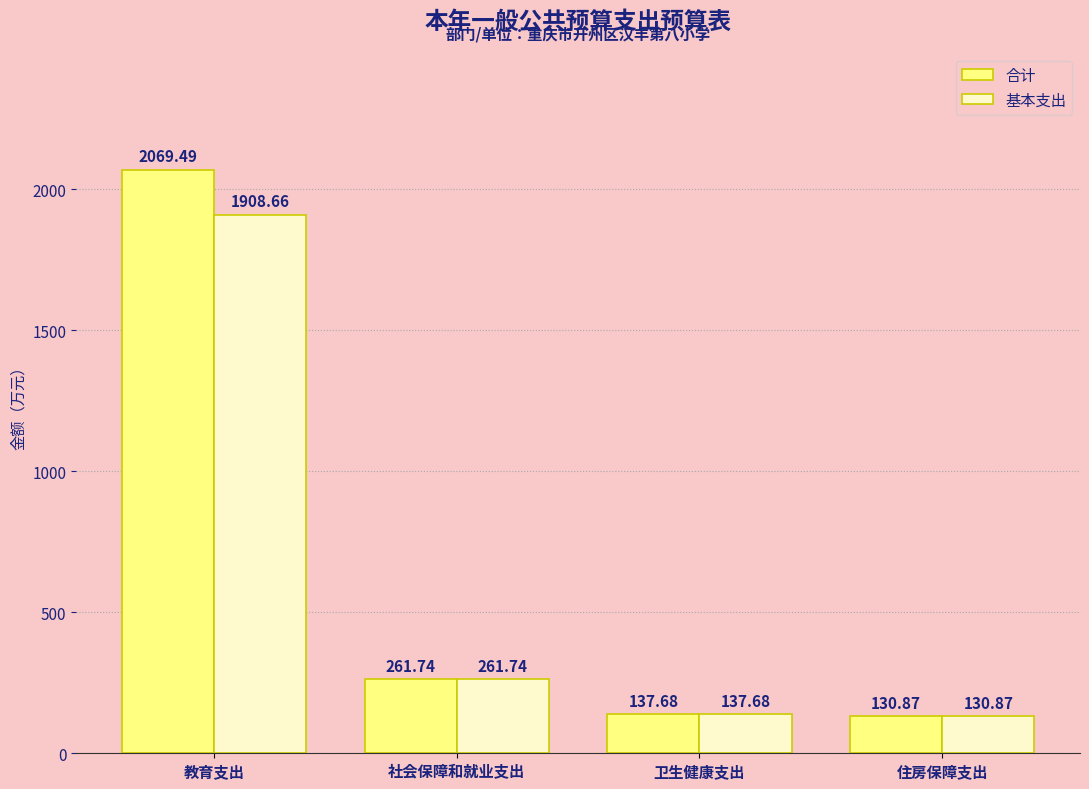

Where does the 基本支出 series first go above 261?

教育支出